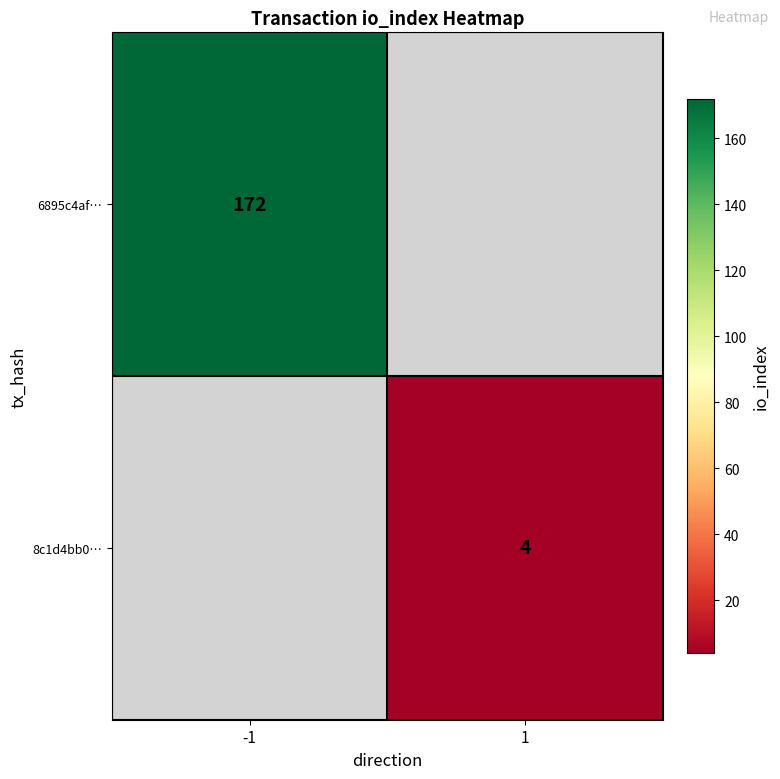

At how many categories does at least one series exceed 147?

1